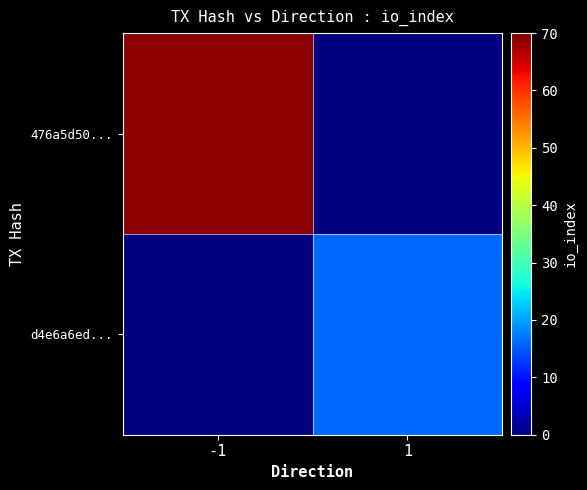

Rank the series by their average value, from lowest to highest.

476a5d50..., d4e6a6ed...